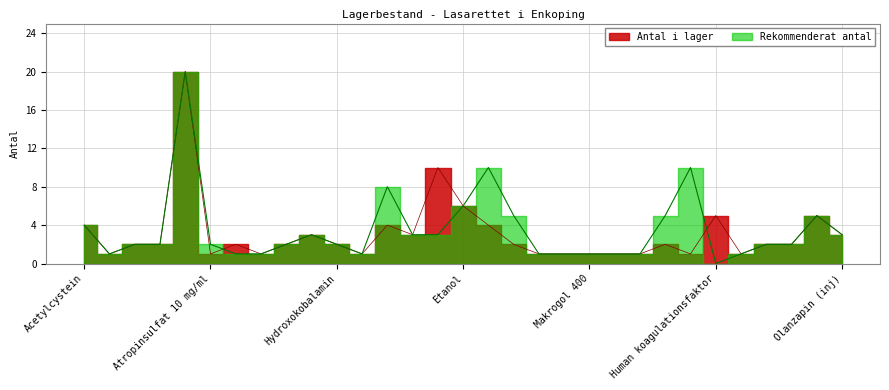

Rank the series by their maximum value, from highest to lowest.

antal_i_lager, rekommenderat_antal